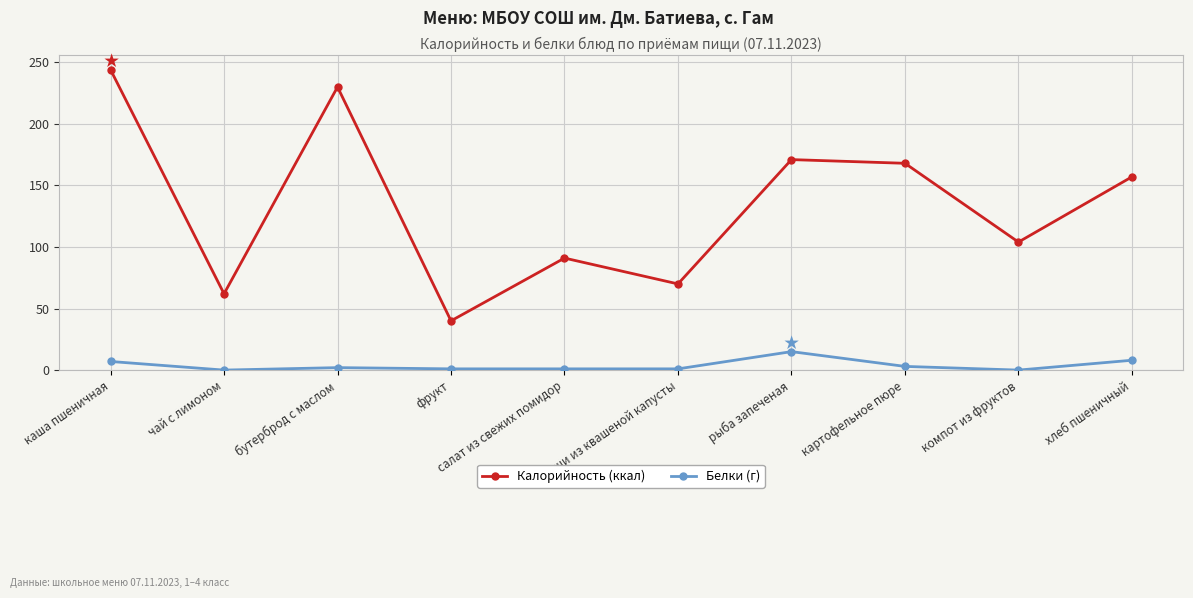

What is the value of the Калорийность (ккал) point at the 6th from the left?

70